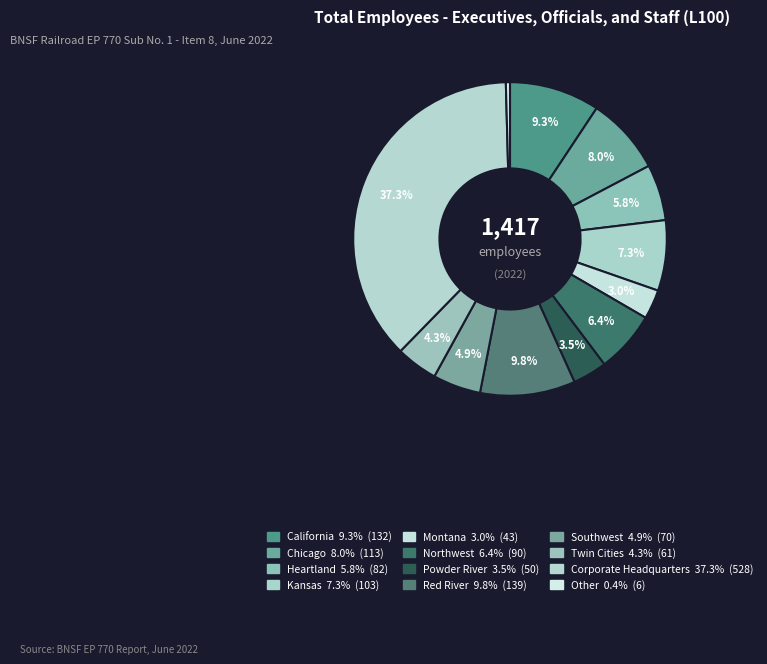

The Southwest slice represents 5% of the pie. True or false?

True